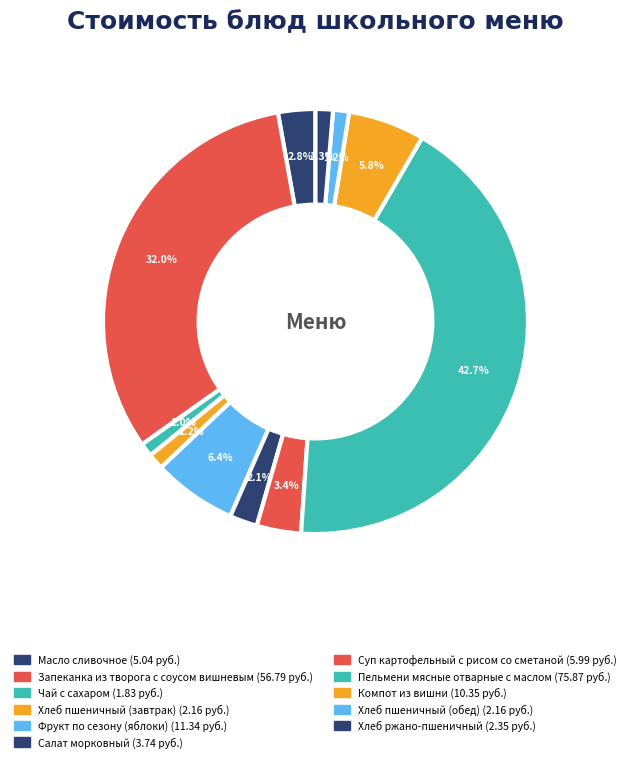

Count the number of slices in the pie.

11